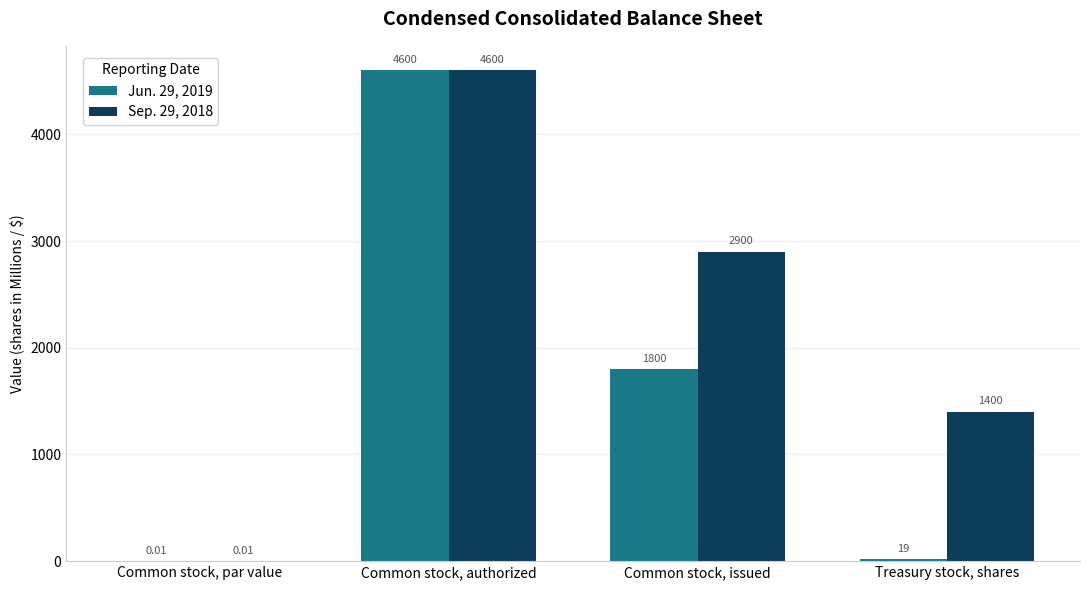

What is the sum of all Sep. 29, 2018 values?

8900.0